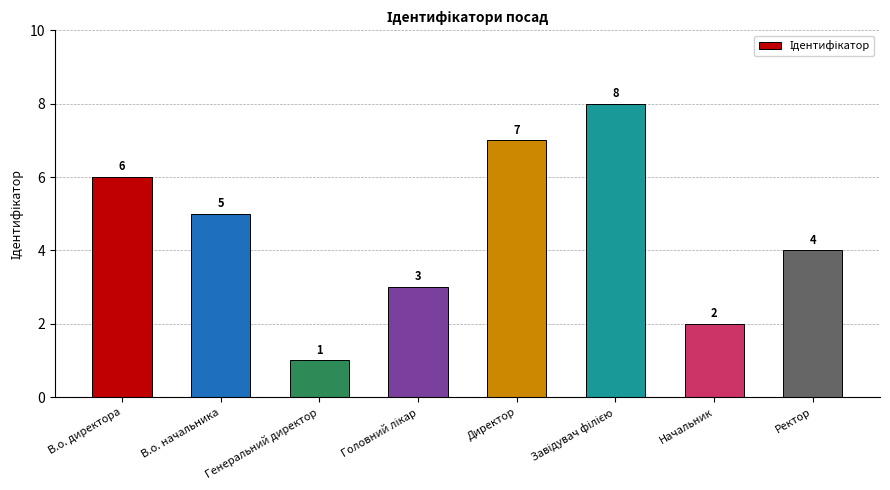

Is it true that the value at Генеральний директор is 1?

True